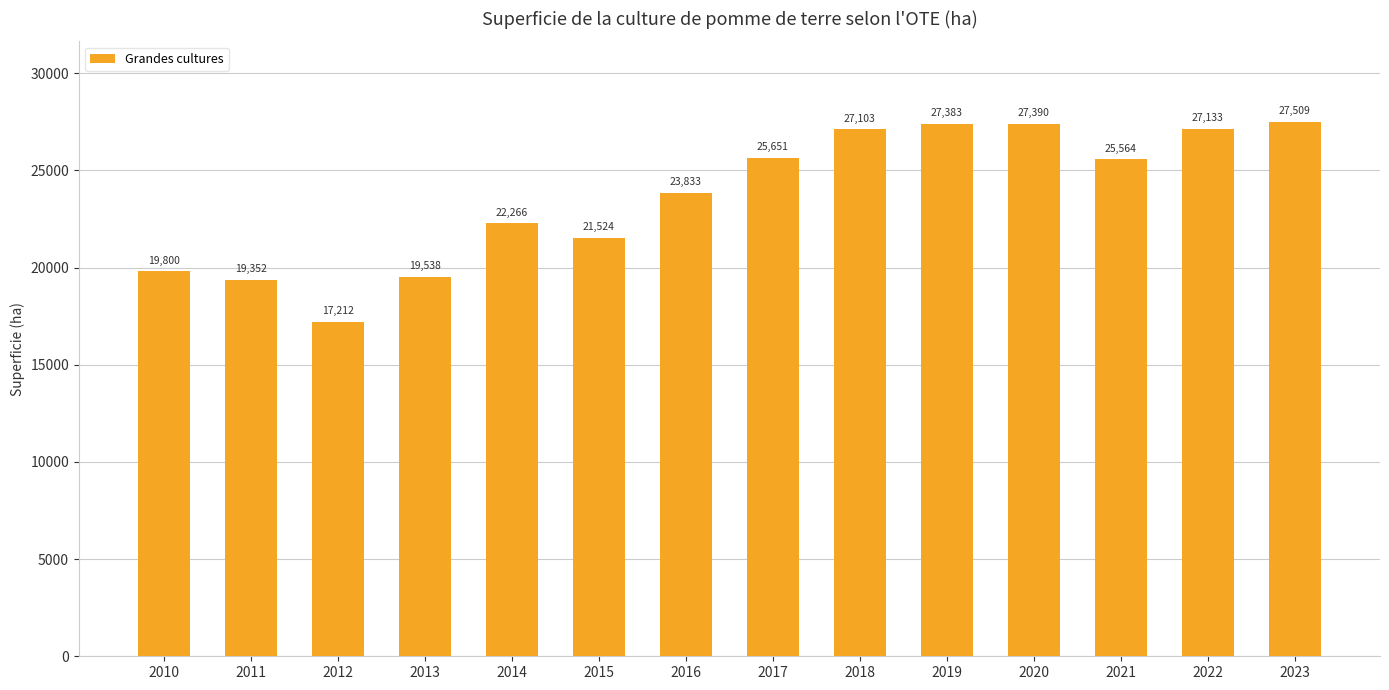

Reading left to right, extract all data points from this chart.

2010=19800	2011=19352	2012=17212	2013=19538	2014=22266	2015=21524	2016=23833	2017=25651	2018=27103	2019=27383	2020=27390	2021=25564	2022=27133	2023=27509